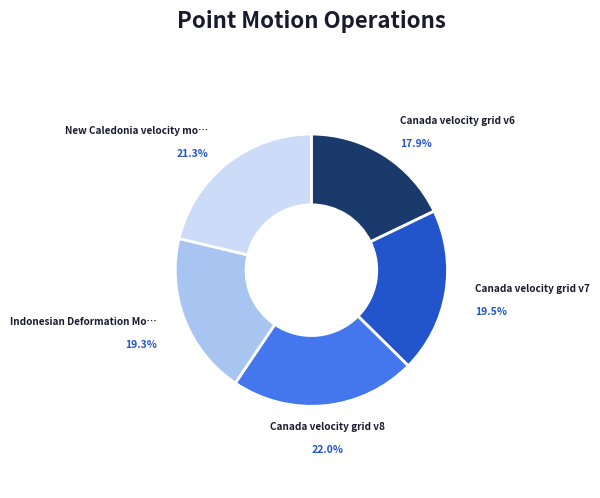

Is there any slice that represents more than half of the pie?

No